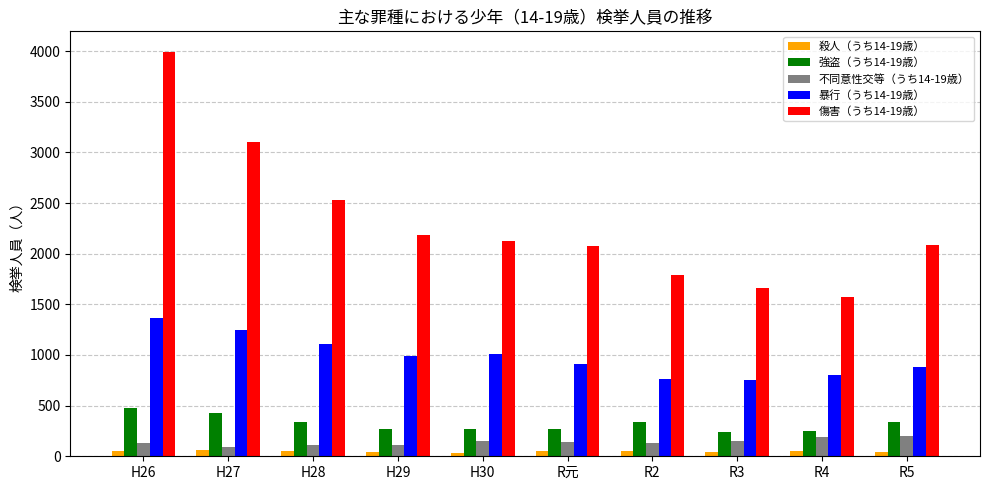

The value of 強盗（うち14-19歳） at R4 is 245. True or false?

True